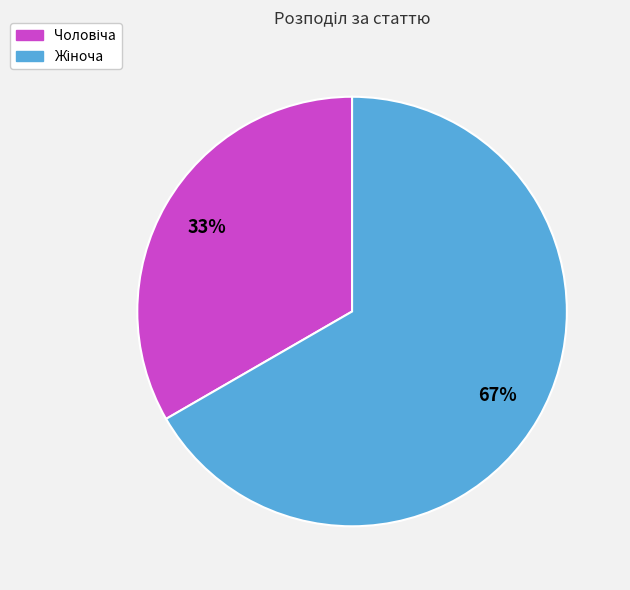

To the nearest percent, what is the average slice percentage?

50%